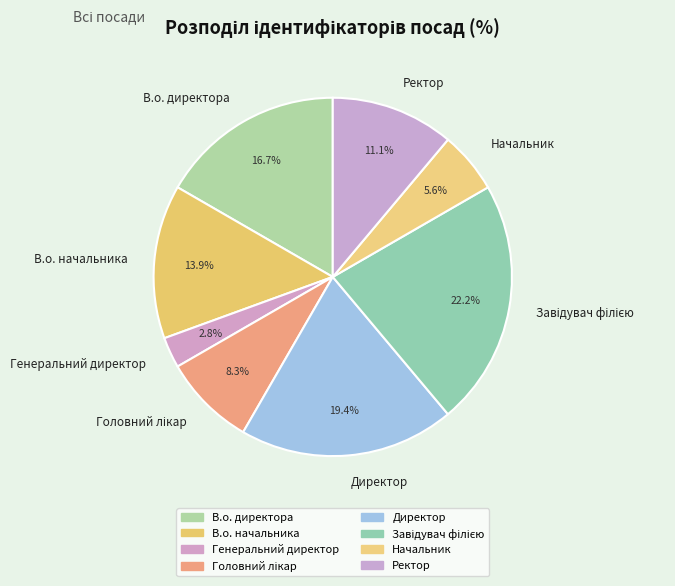

Is Директор the majority of the pie?

No